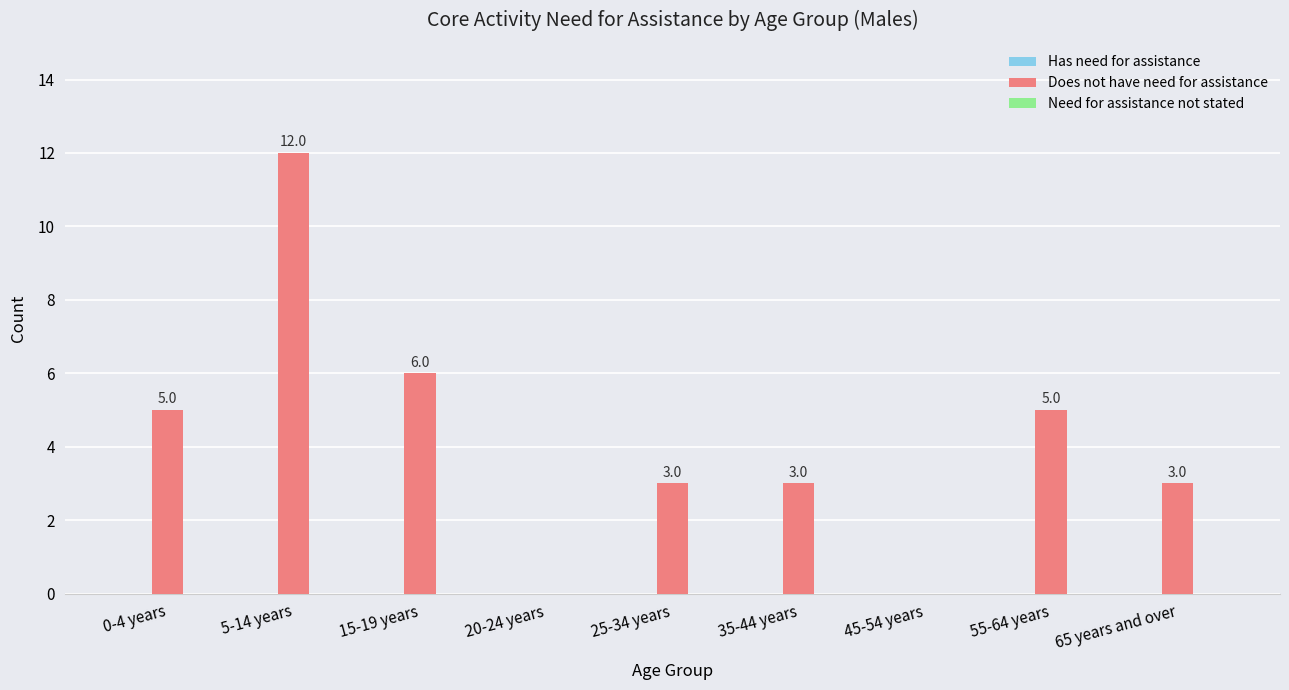

Between 45-54 years and 0-4 years, which is larger?

0-4 years